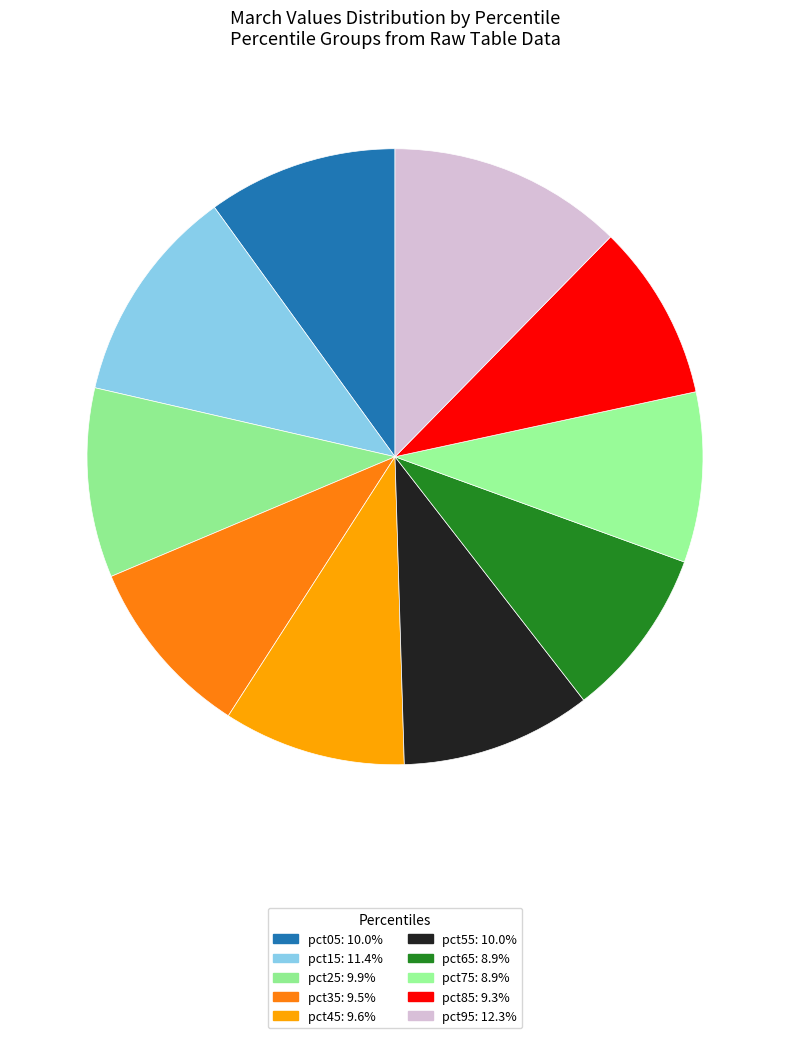

Is there a majority slice in this chart?

No